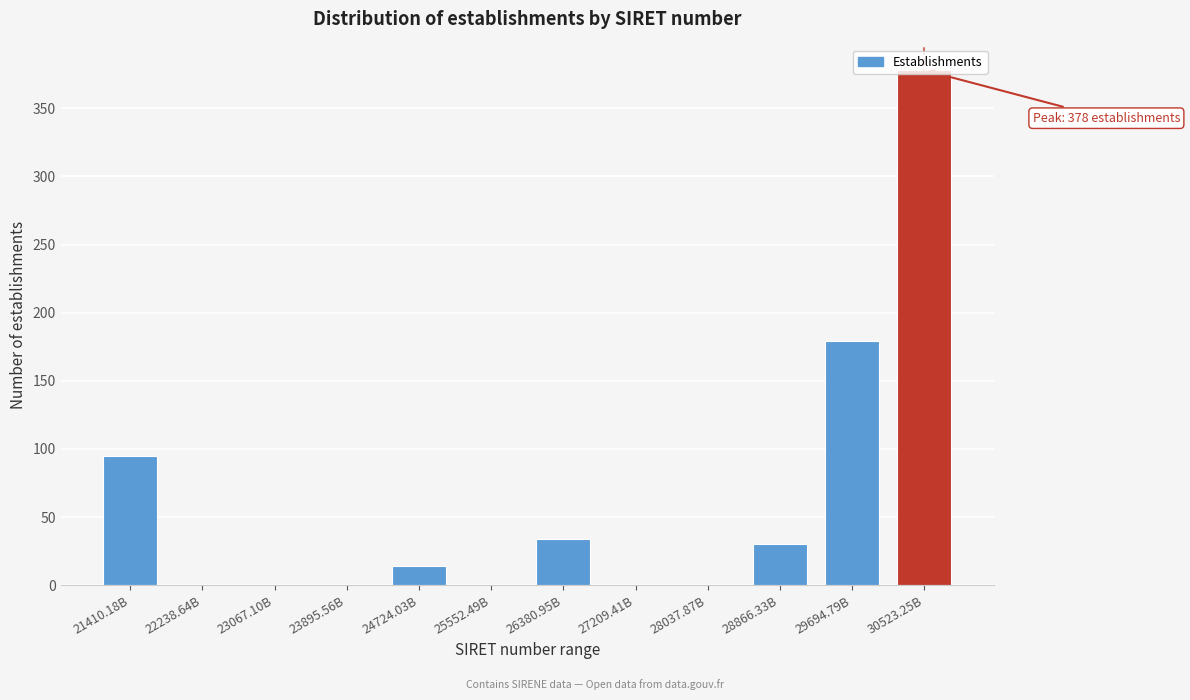

At which label is the value closest to 189?

29694.79B